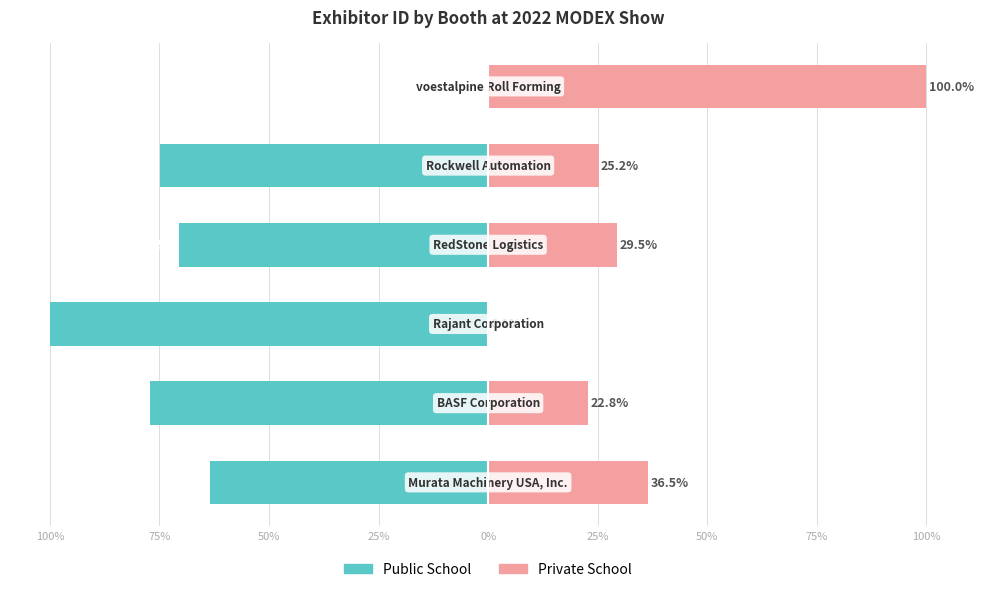

What is the sum of the Private School values at 100% and 25%?

136.5